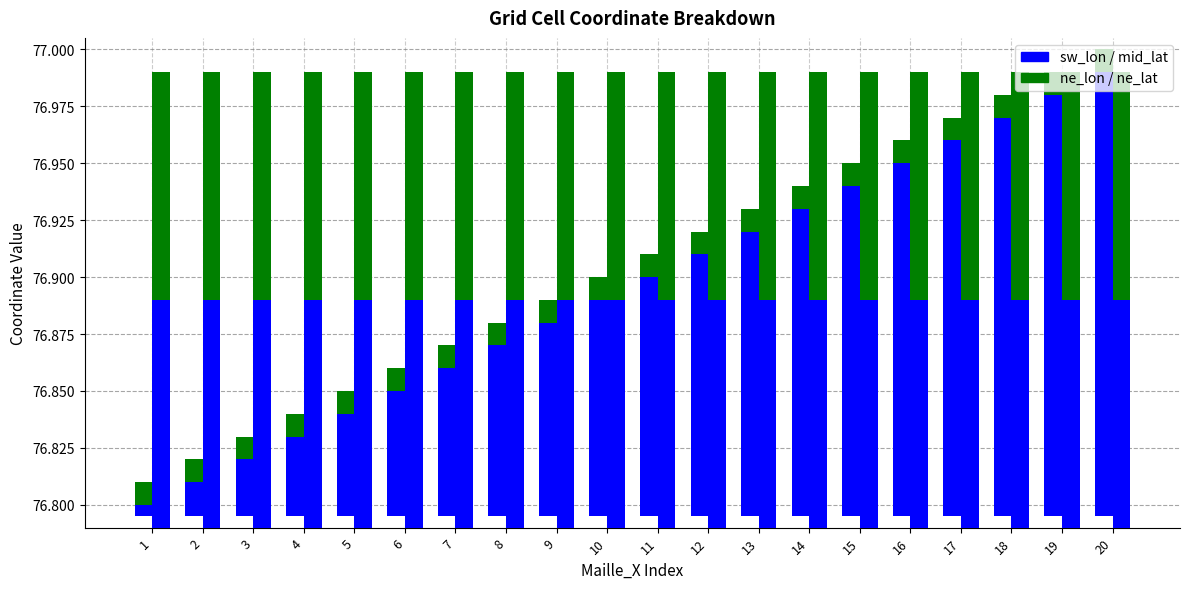

The mid_lat (scaled) series shows 0.1 at 20. True or false?

False